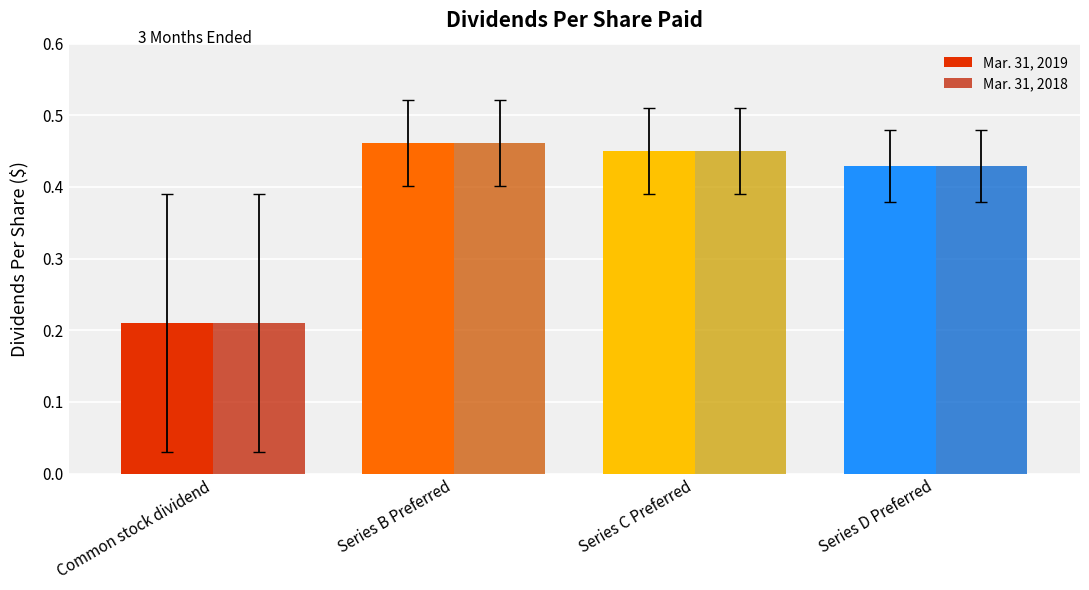

At how many categories does at least one series exceed 0?

4